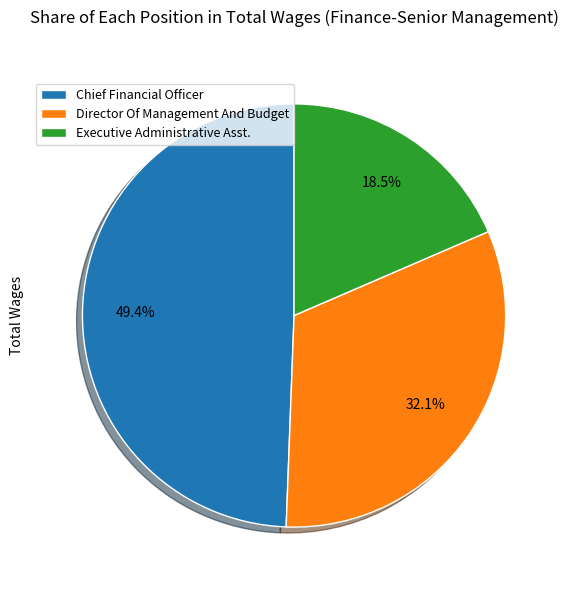

To the nearest percent, what is the difference between the Chief Financial Officer and Director Of Management And Budget slice percentages?

17%